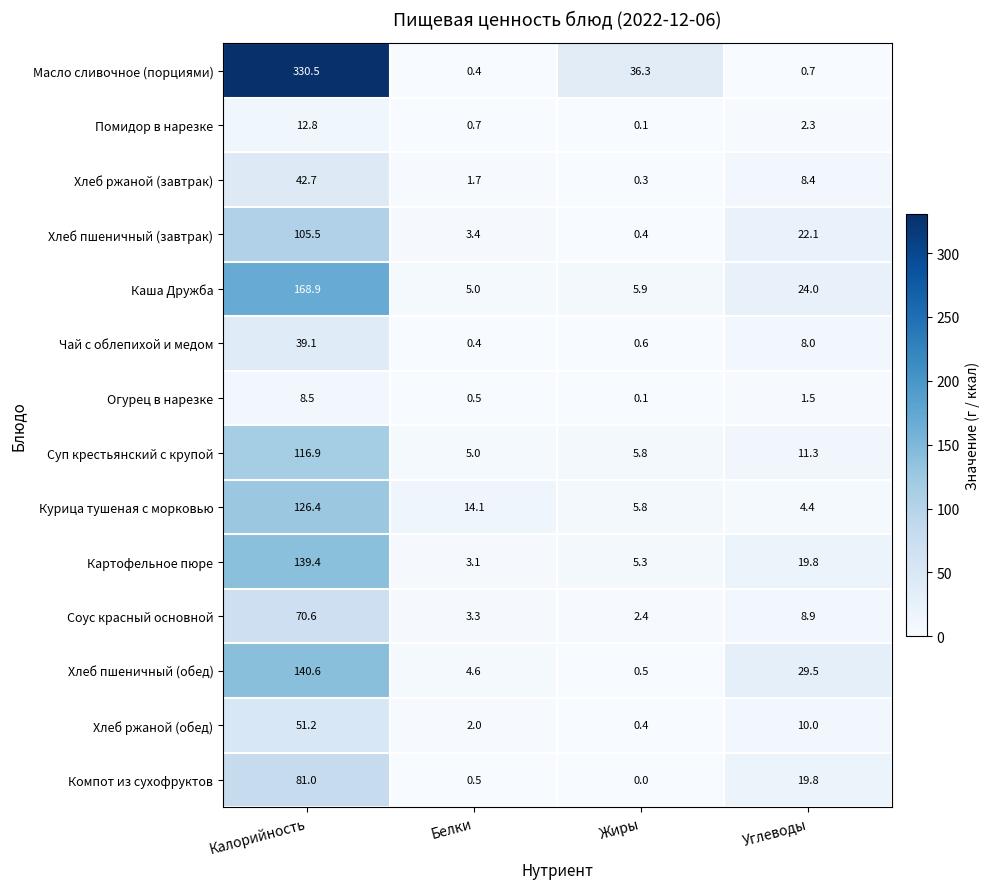

The Каша Дружба series shows 5.0 at Белки. True or false?

True